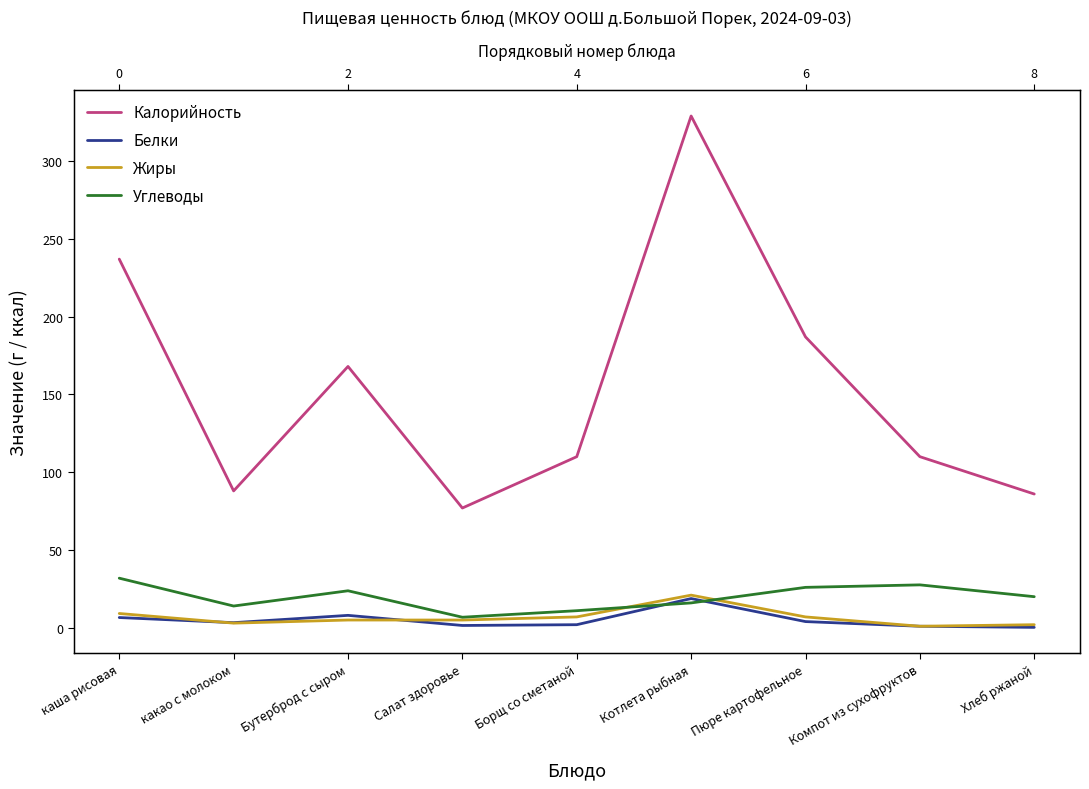

True or false: Углеводы has more than 1 interior local peaks.

True